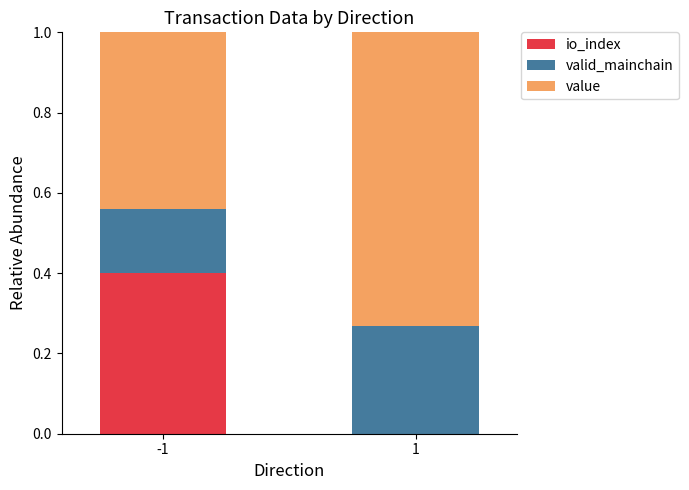

What is the total value across all series at 1?

1.0